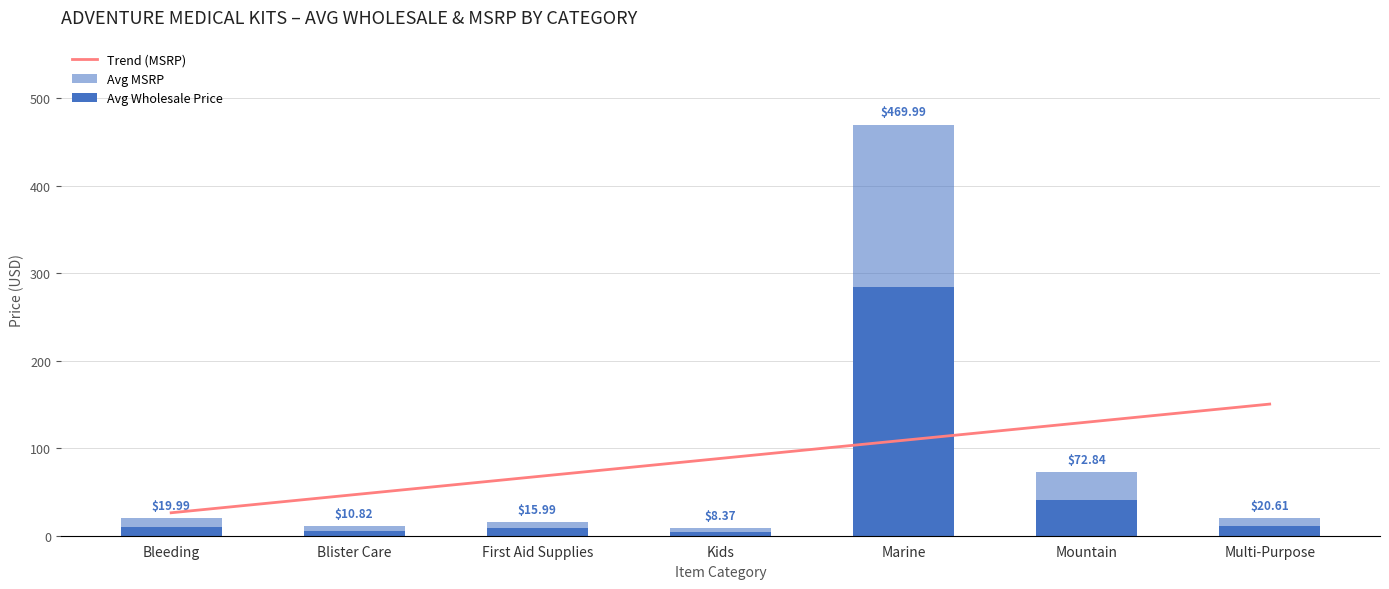

What is the greatest value displayed?

470.0